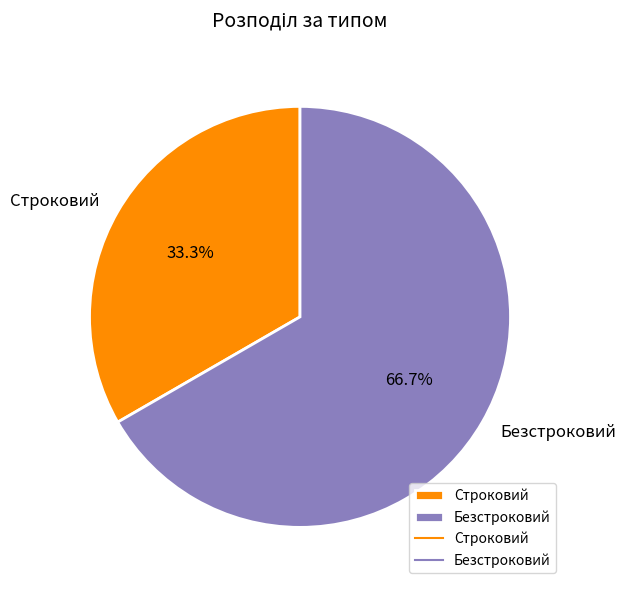

The Безстроковий slice represents 67% of the pie. True or false?

True